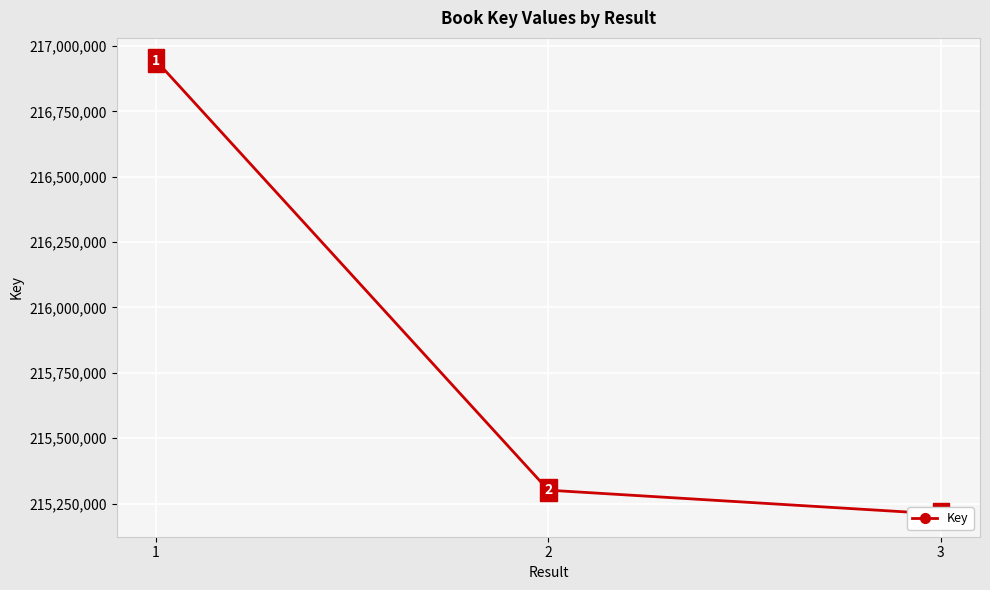

What is the difference between the values at 3 and 2?

91274